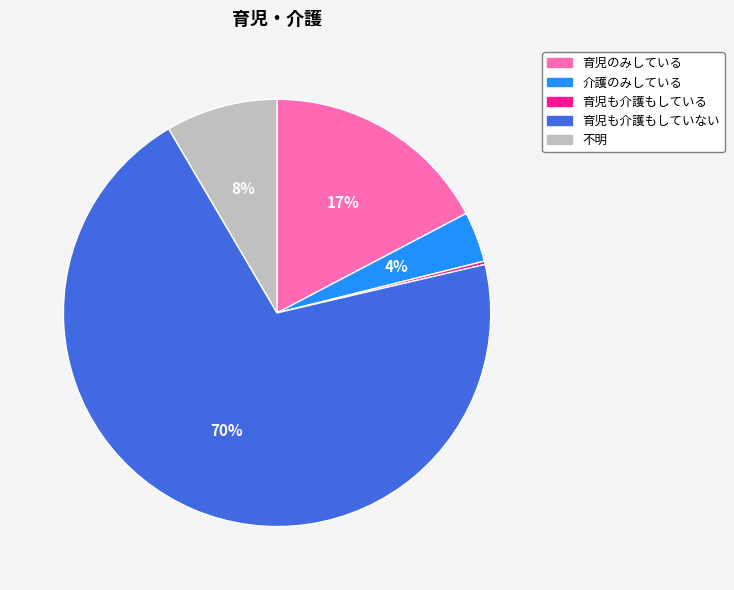

Is it true that 育児のみしている is 3% of the pie?

False